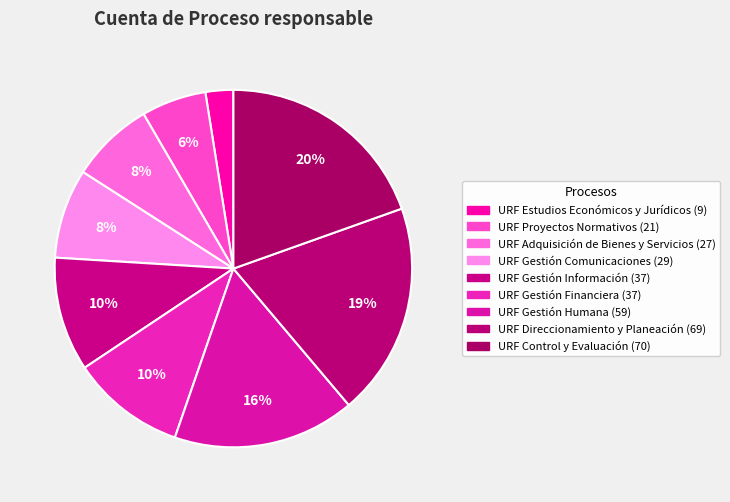

What percentage is the URF Gestión Financiera slice, to the nearest percent?

10%